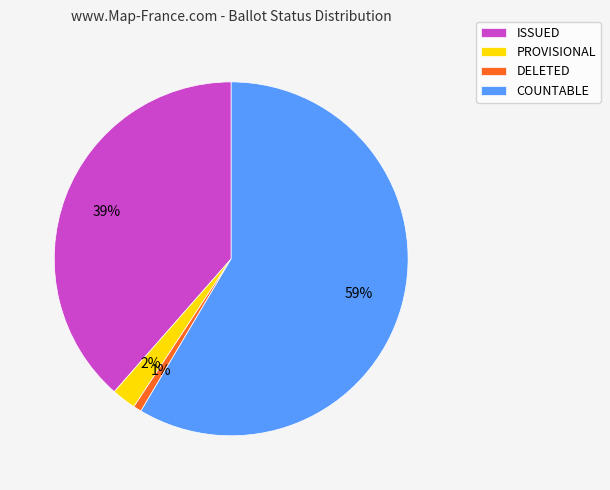

Does COUNTABLE represent more than half of the total?

Yes